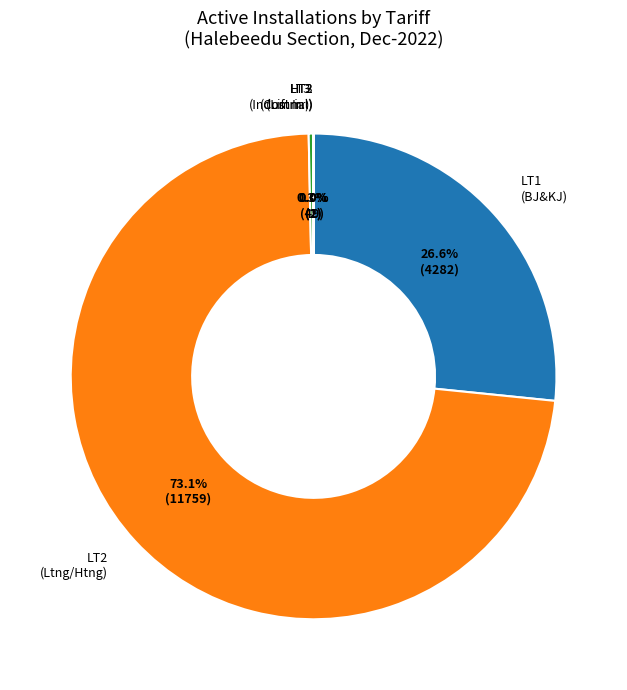

Is there a majority slice in this chart?

Yes